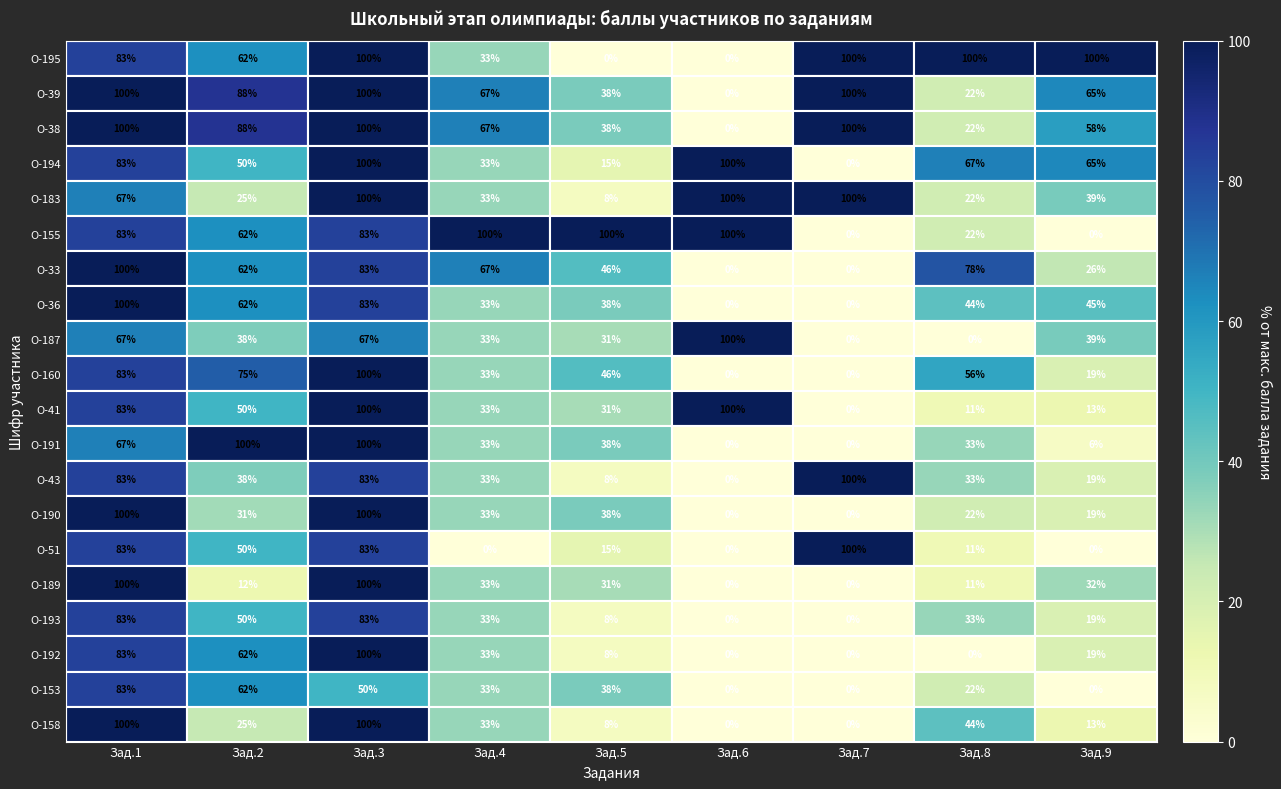

At which label is О-155 closest to 50?

Зад.2